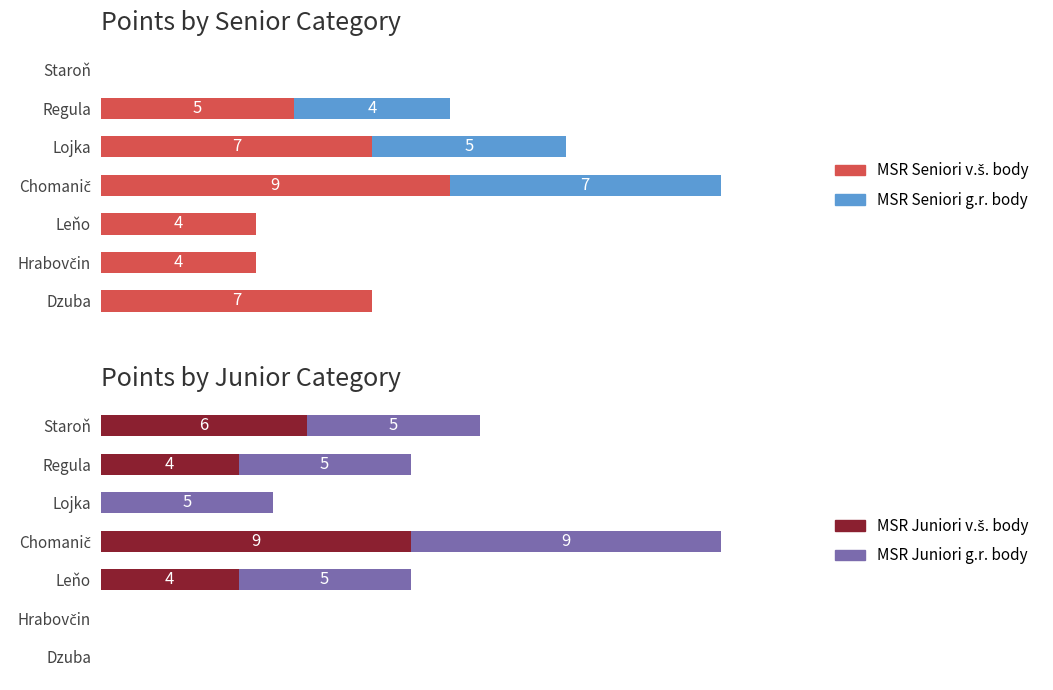

What are all the series names shown in the legend?

MSR Seniori v.š. body, MSR Seniori g.r. body, MSR Juniori v.š. body, MSR Juniori g.r. body